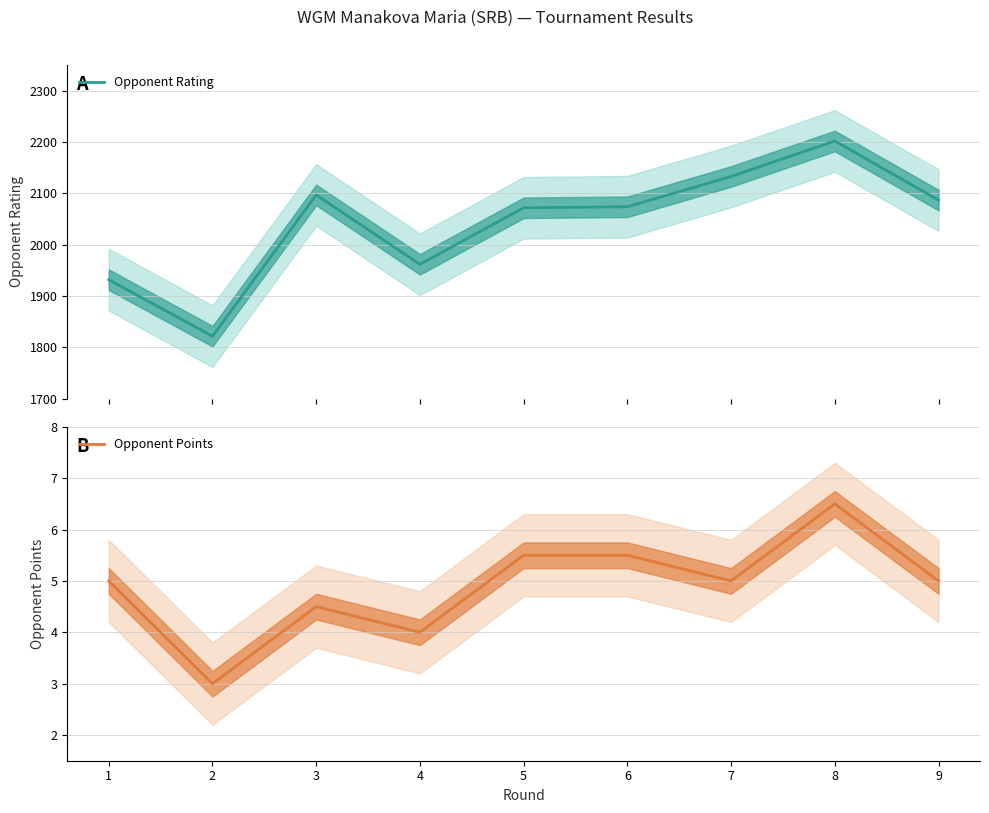

Does the chart display data point markers on the line(s)?

No